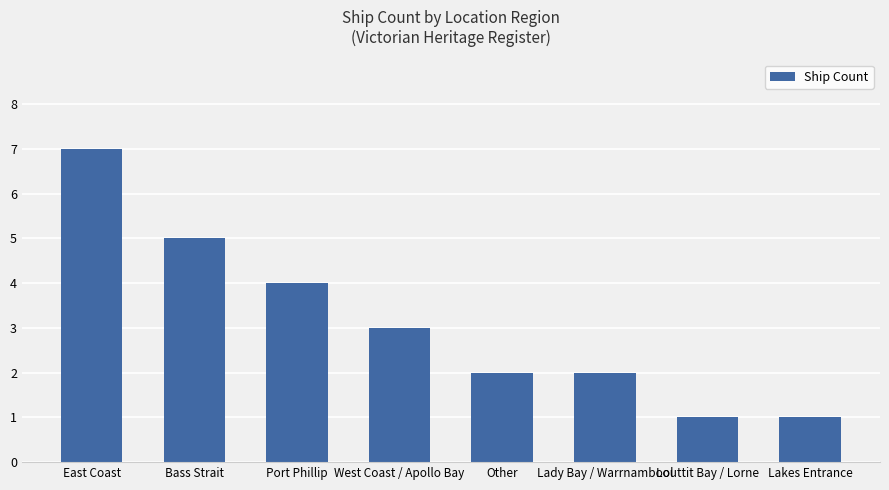

True or false: the data shows 3 at Lady Bay / Warrnambool.

False